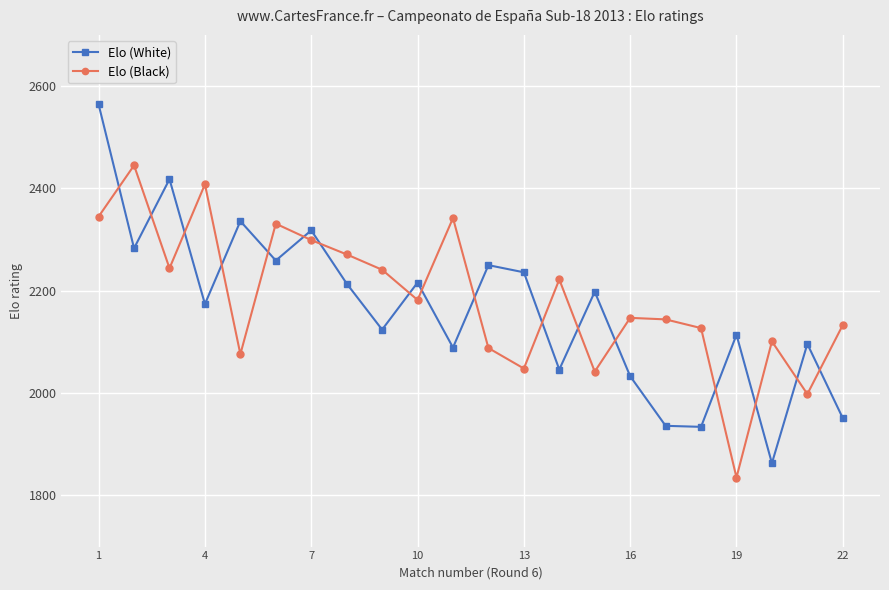

True or false: Elo (Black) has more than 0 interior local peaks.

True